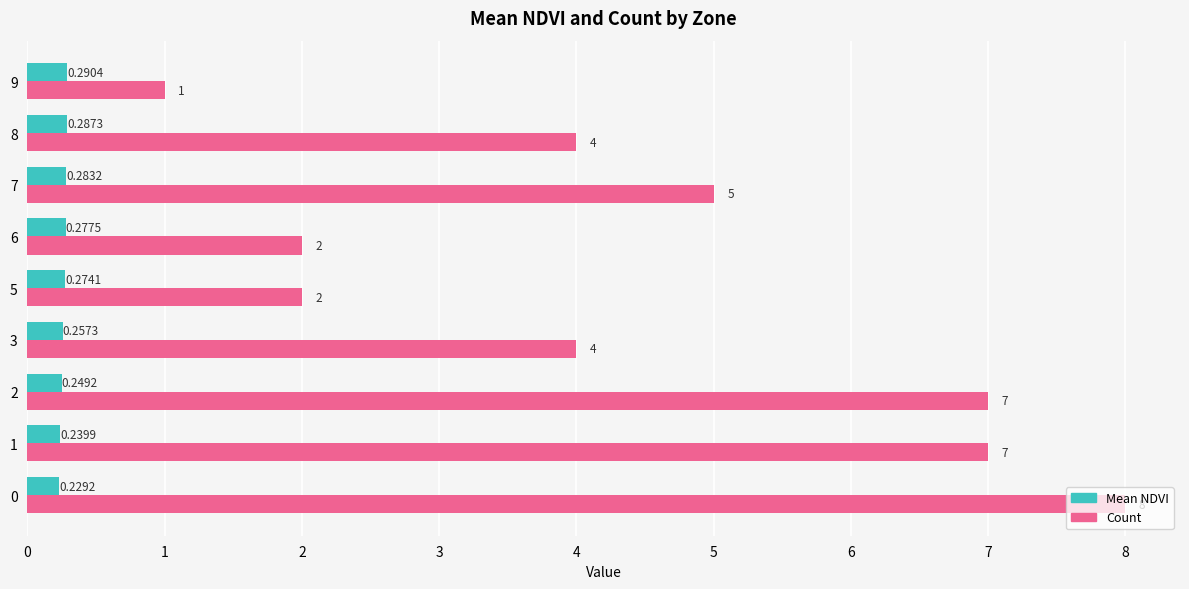

Which series has the largest total across all categories?

Count